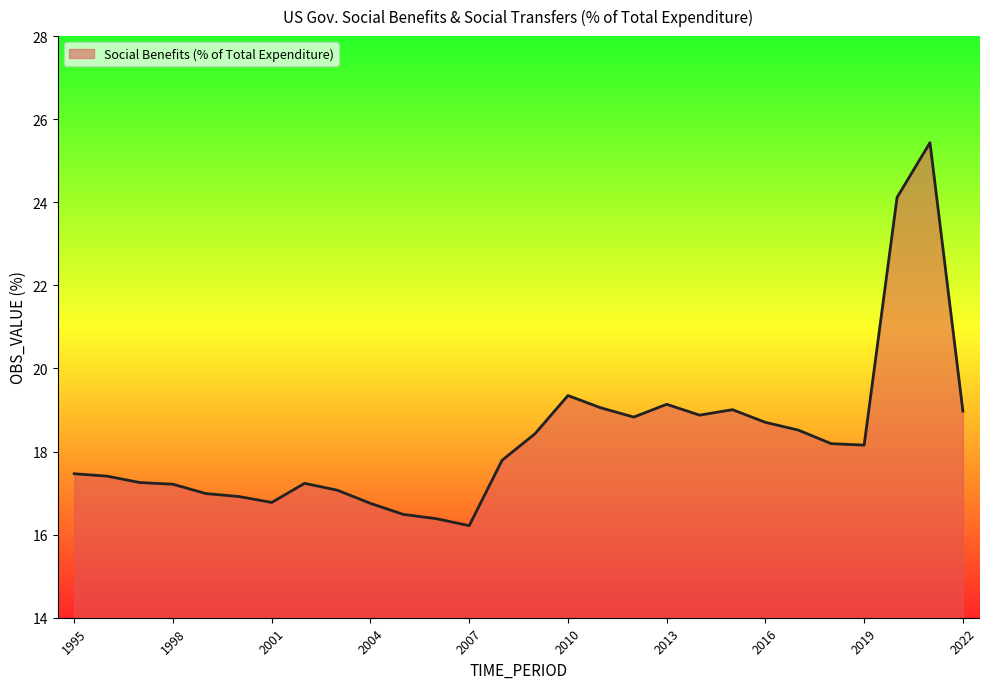

What is the maximum value shown in the chart?

25.4